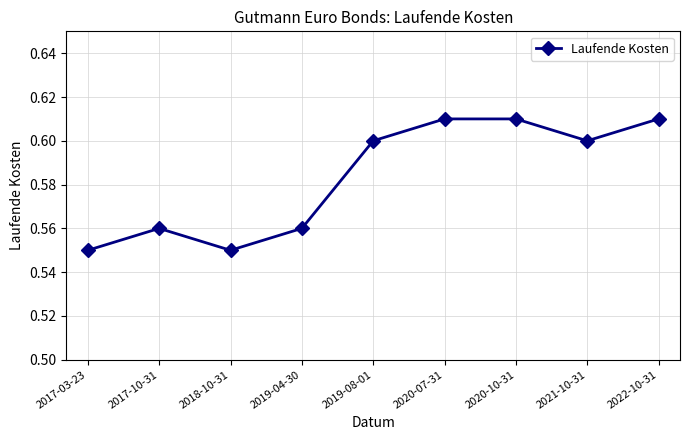

What is the label of the 3rd point from the right?

2020-10-31